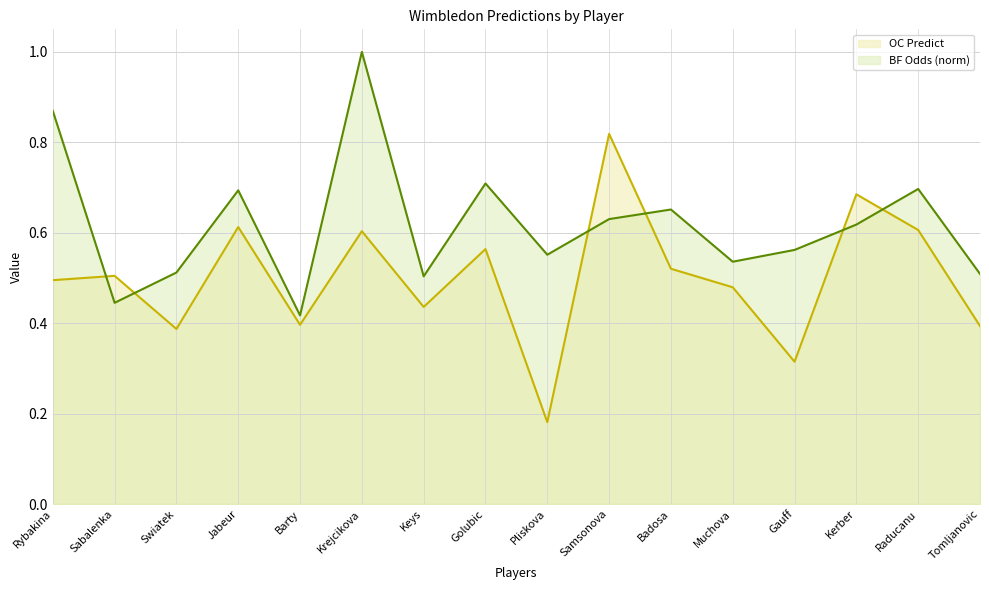

Which series has the largest total across all categories?

BF Odds (norm)